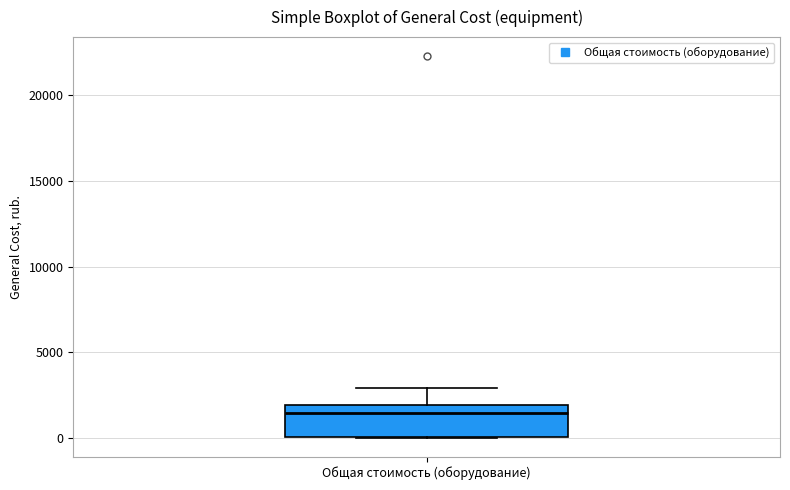

Where is the lower edge of the box for Общая стоимость (оборудование) on the y-axis? The values are not printed on the chart, so give them approximately, as read against the axis.

0